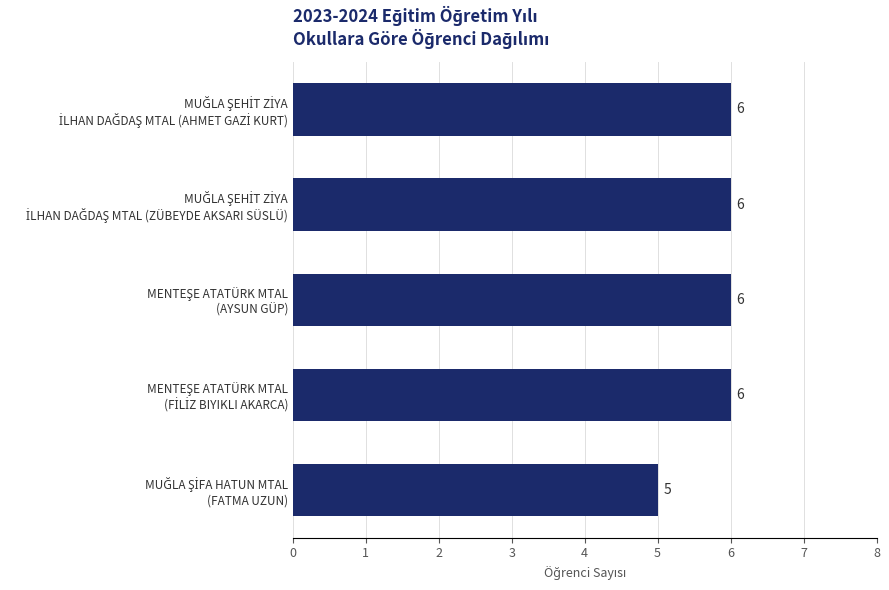

What is the greatest value displayed?

6